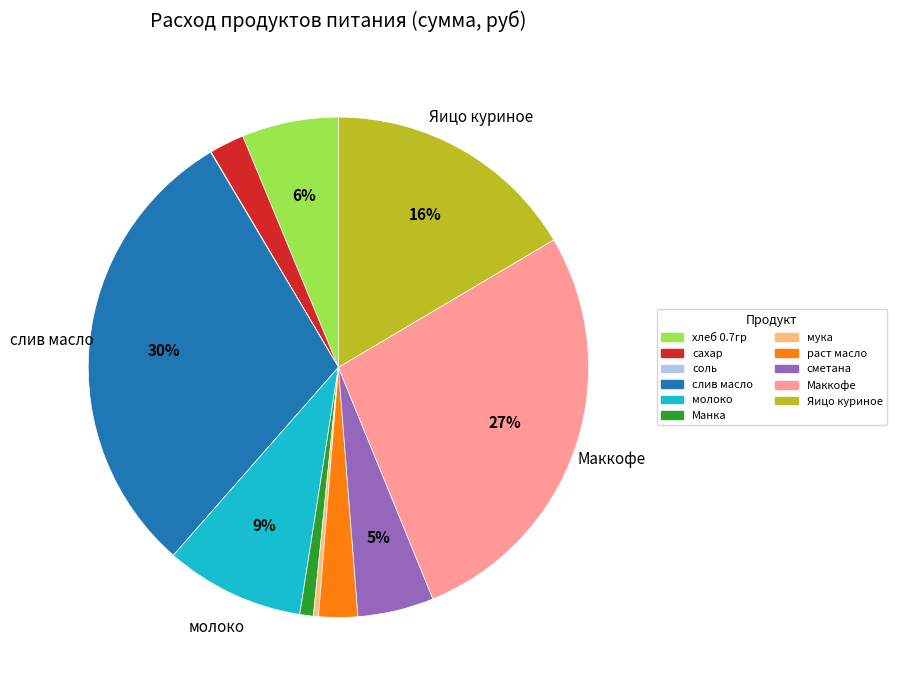

Do Яицо куриное and Маккофе together represent more than half of the pie?

No